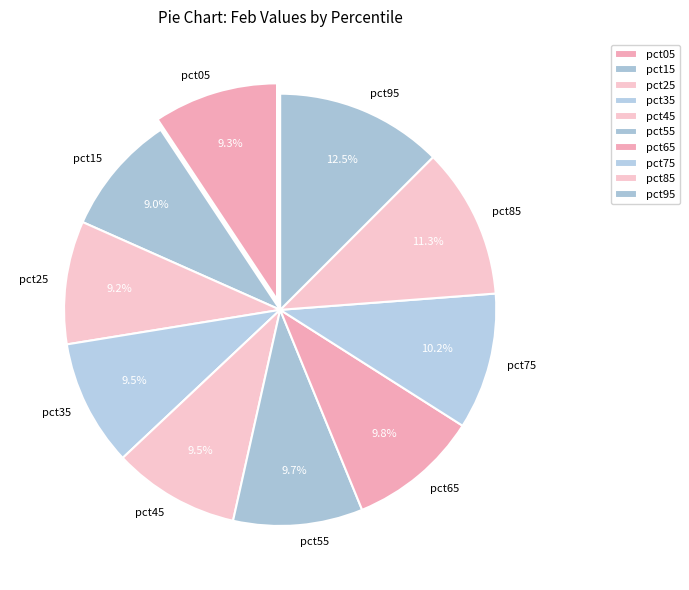

What is the largest slice in the pie chart?

pct95